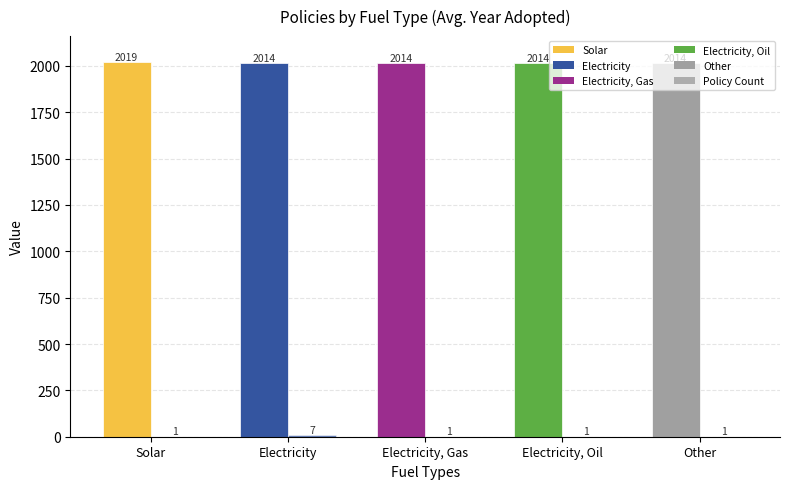

What is the total value across all series at Other?

2015.0